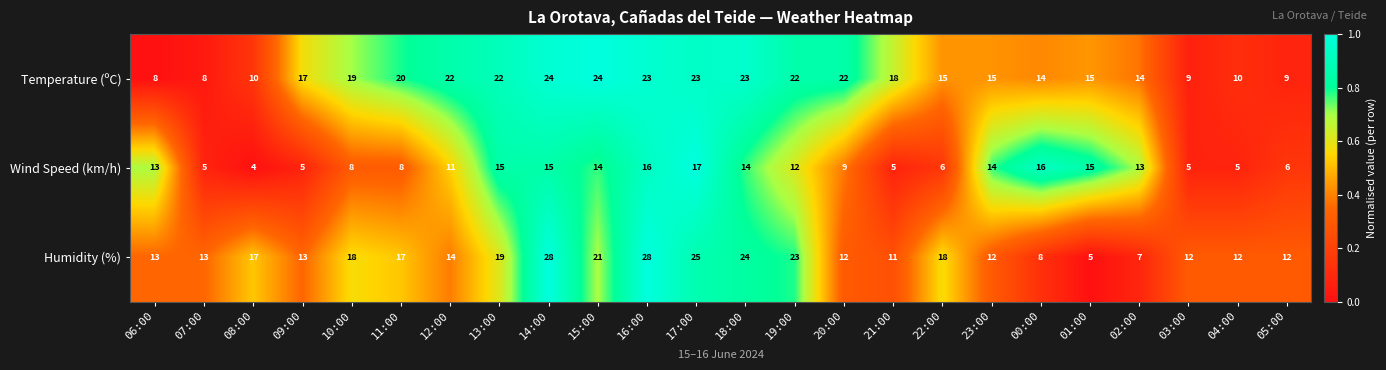

Rank the series by their average value, from lowest to highest.

Wind Speed (km/h), Humidity (%), Temperature (ºC)